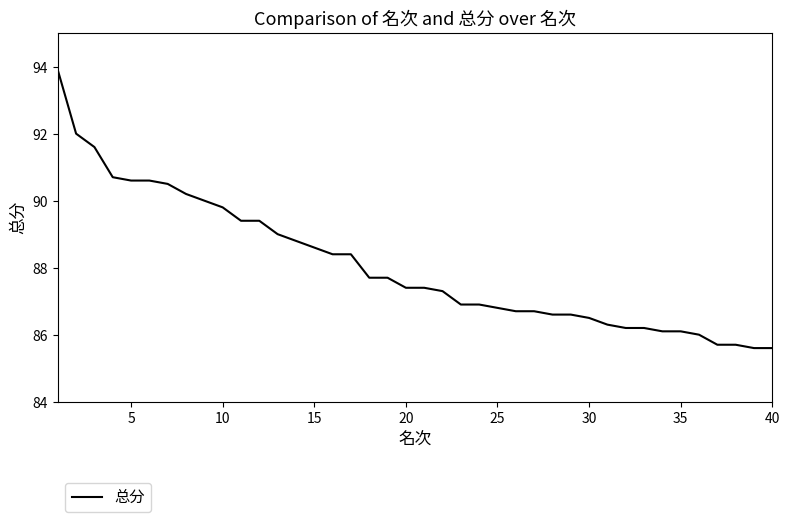

What is the minimum value shown in the chart?

85.6